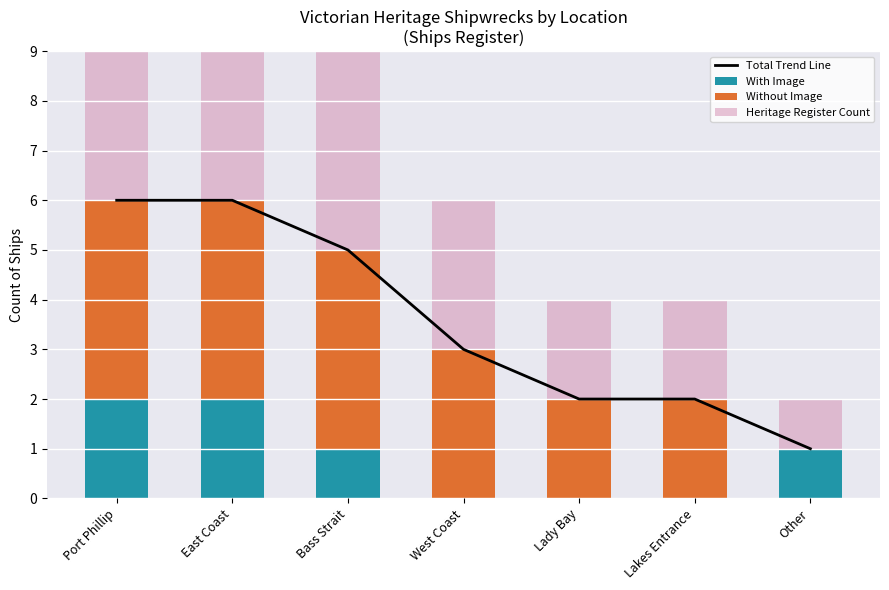

What is the total value across all series at East Coast?

18